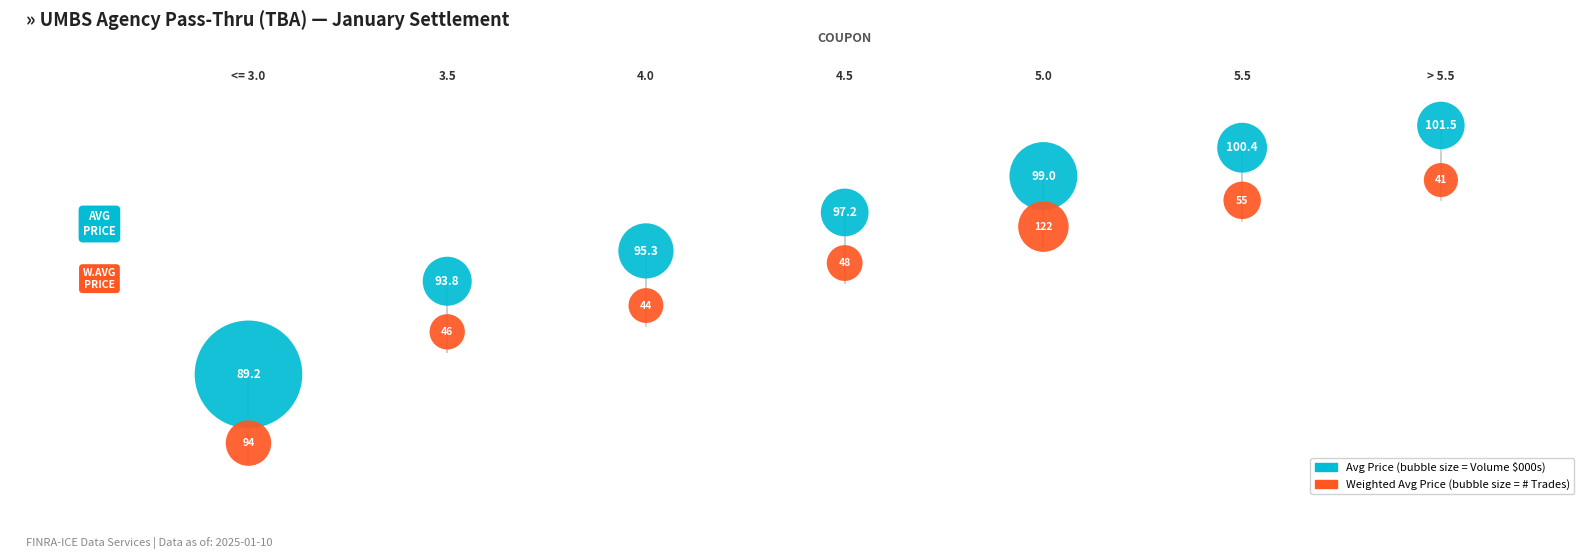

Across all data points, what is the range of Y values (max minus min)?

15.7